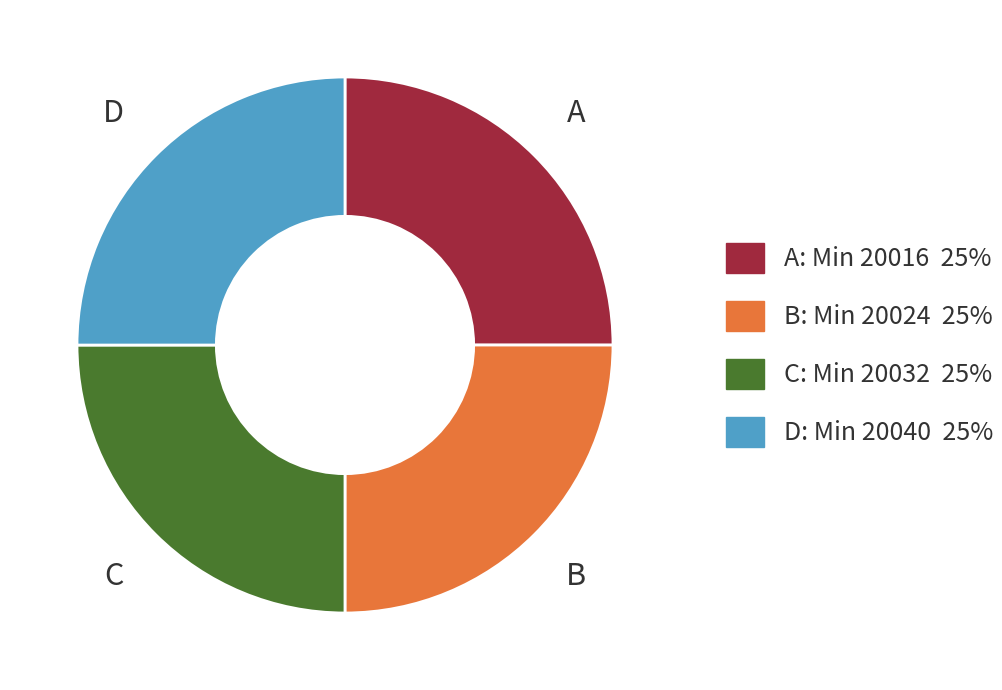

Is there a majority slice in this chart?

No